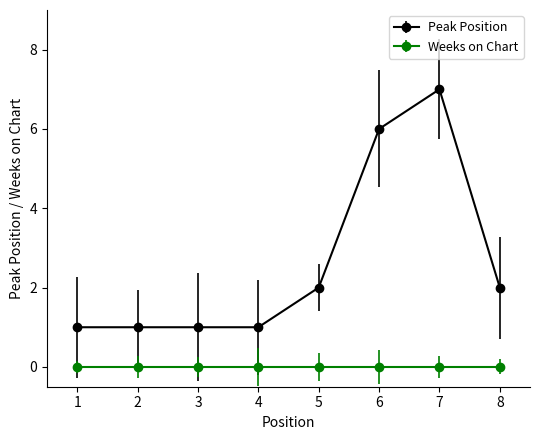

How many categories are shown in the chart?

8